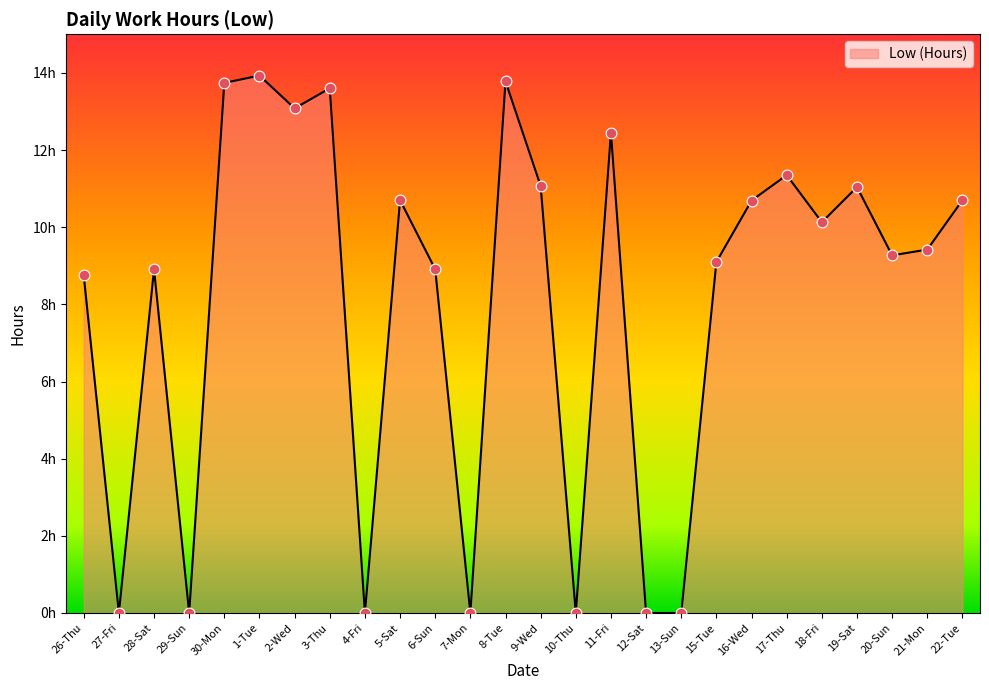

What is the ratio of the value at 15-Tue to the value at 6-Sun?

1.0